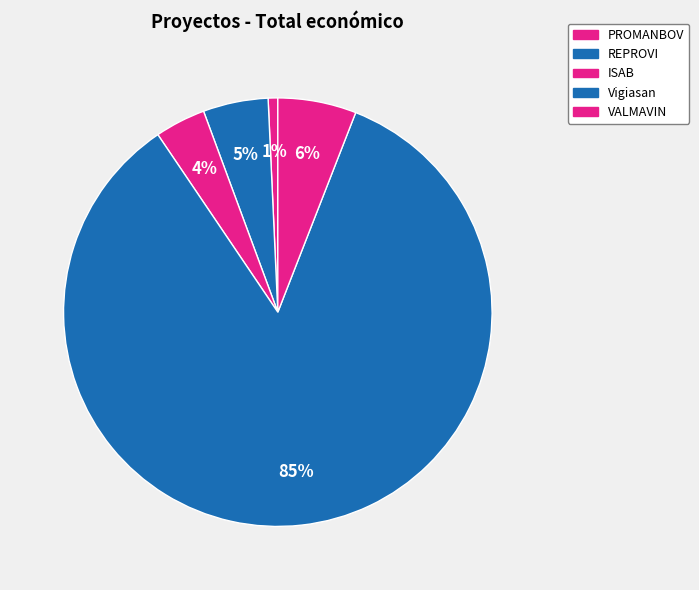

True or false: ISAB accounts for 16% of the total.

False